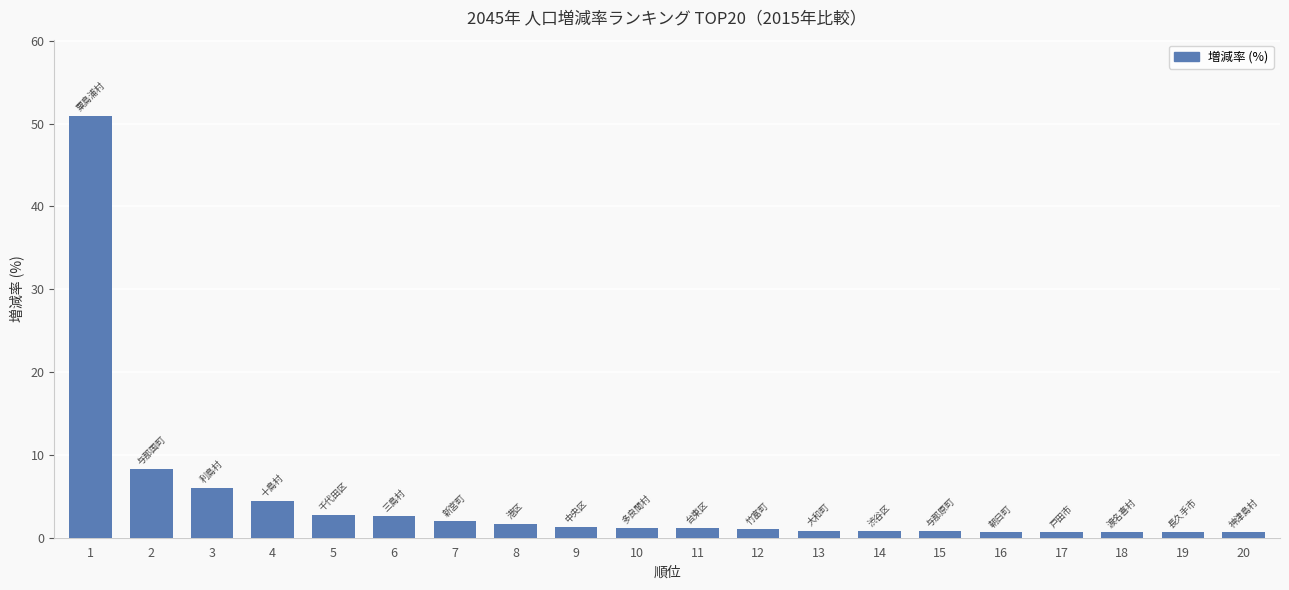

The chart shows a value of 8.3 at 2. True or false?

True